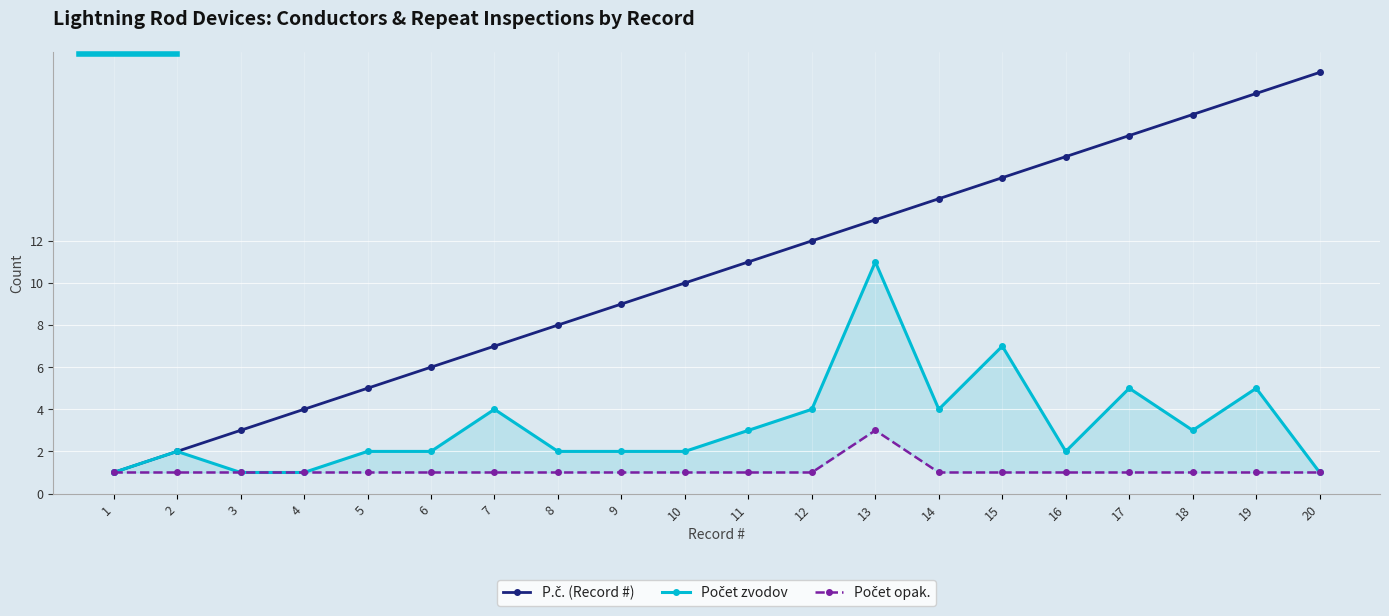

True or false: Počet zvodov has a value of 8 at 19.

False